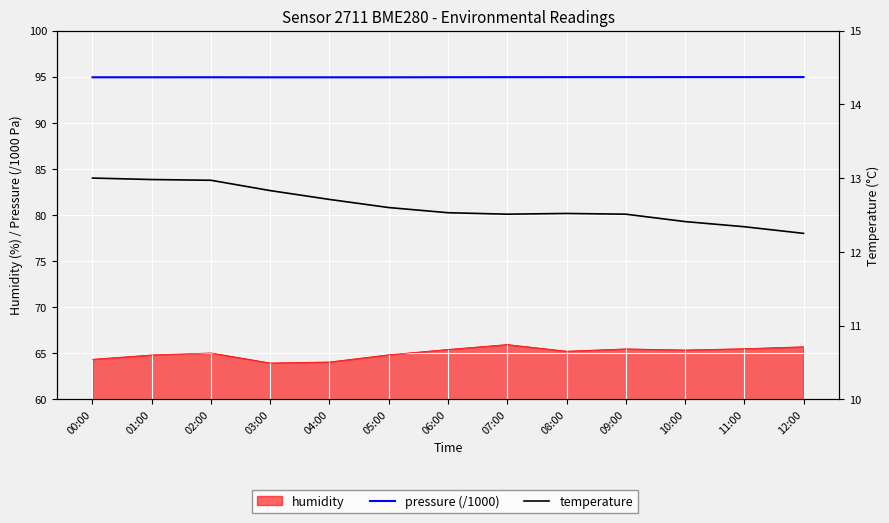

What is the value of the temperature point at the 6th from the left?

12.6